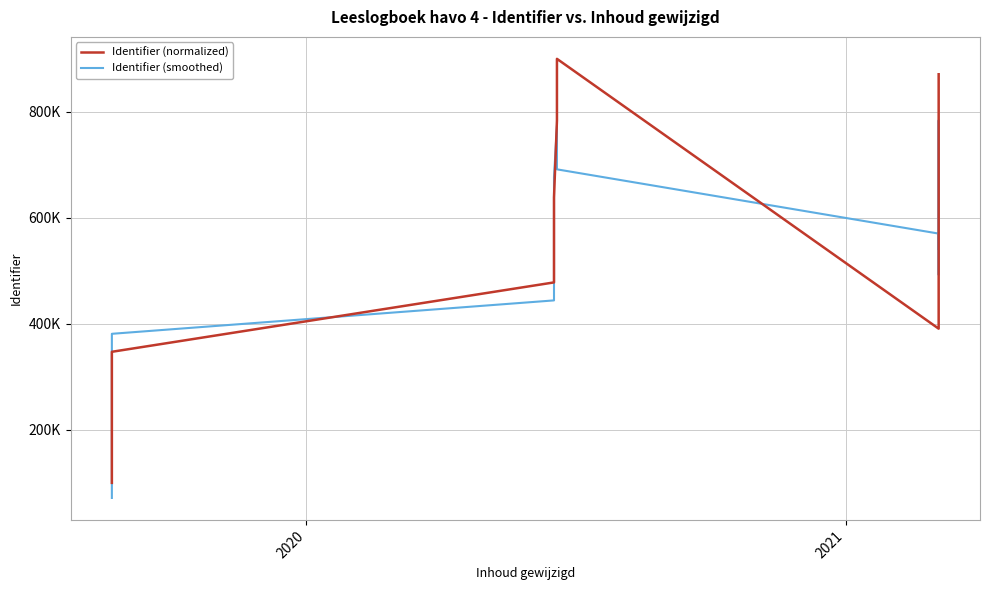

What are all the series names shown in the legend?

Identifier (normalized), Identifier (smoothed)